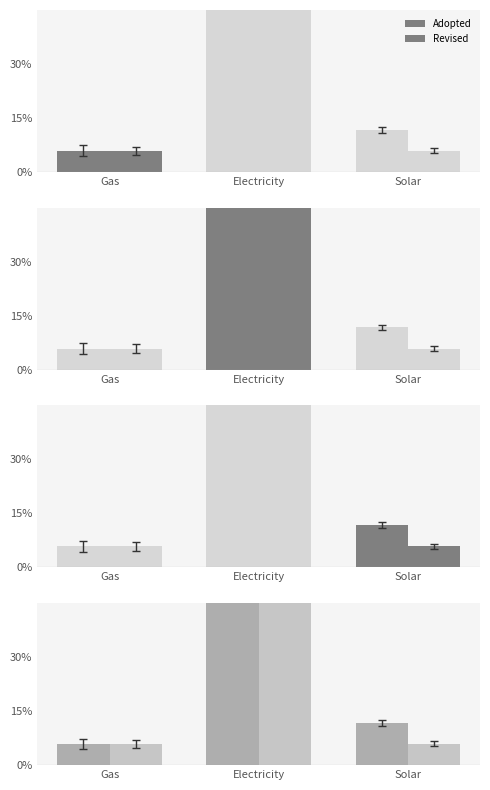

Rank the categories by Revised value from highest to lowest.

Electricity, Gas, Solar